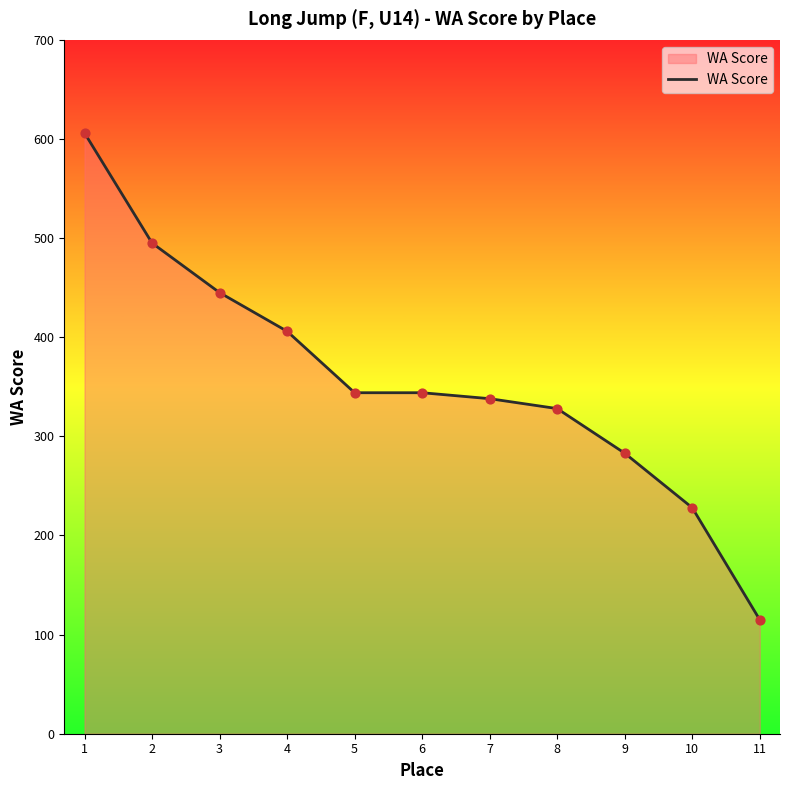

Between 11 and 1, which is larger?

1